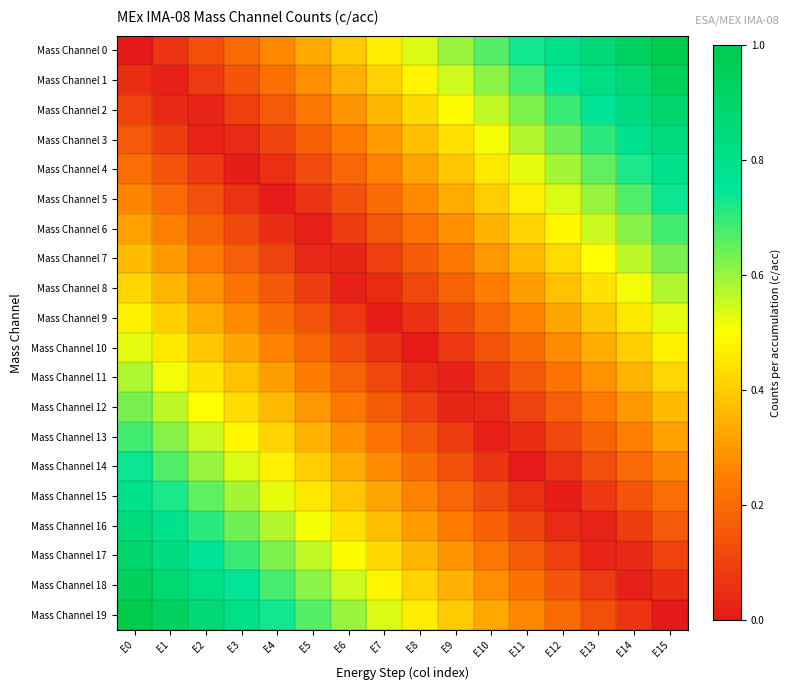

Which series has the largest range (max minus min)?

Mass Channel 0